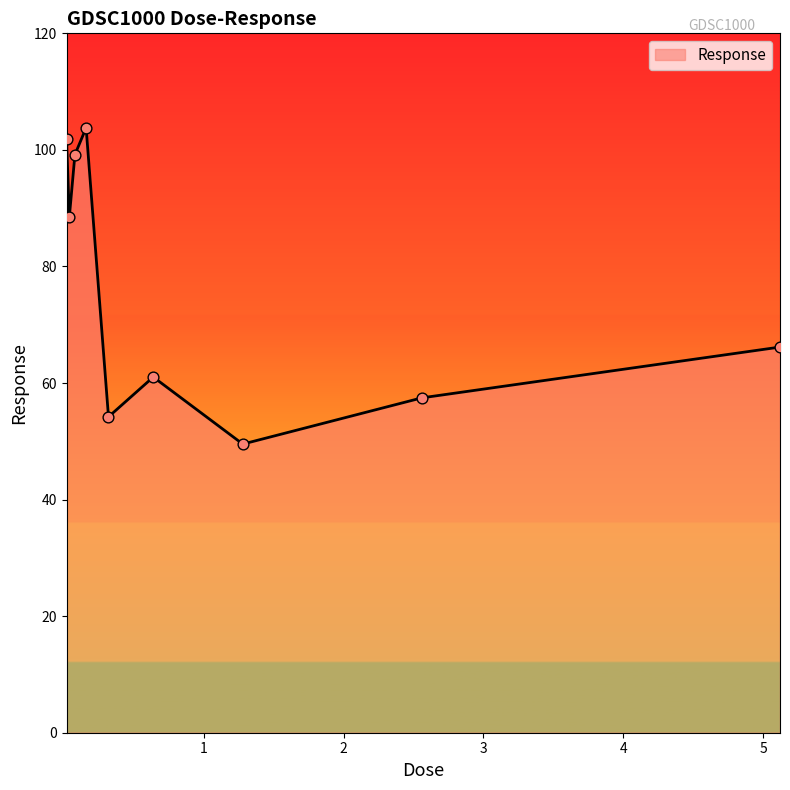

What is the greatest value displayed?

103.8